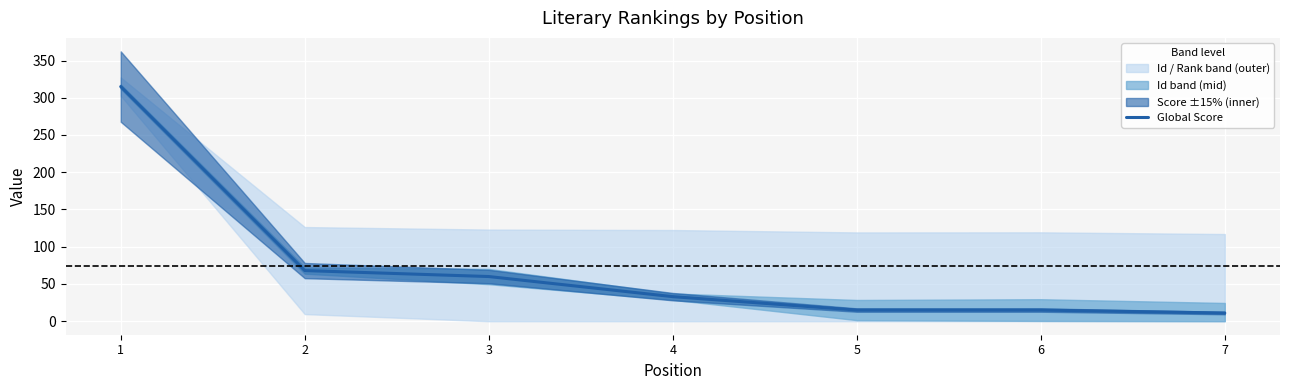

What is the sum of the values at 4 and 2?

101